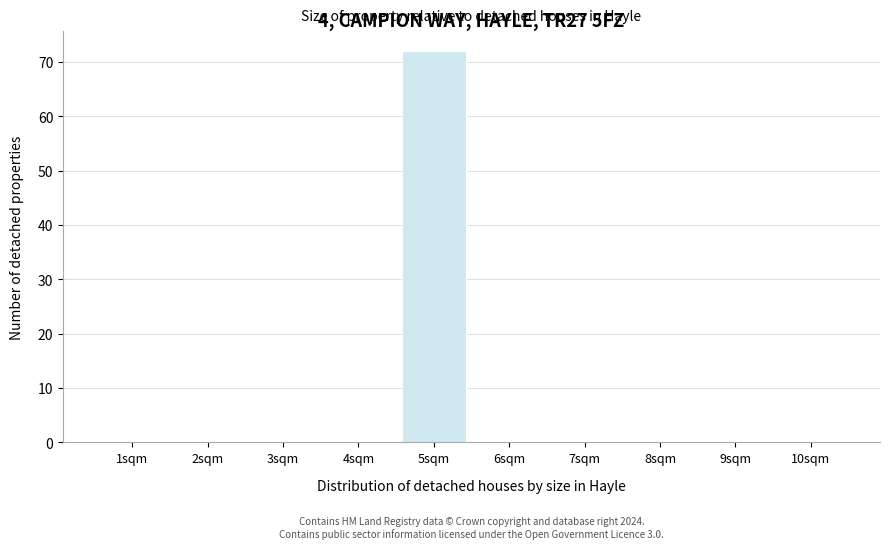

Reading left to right, list all the values displayed in this chart.

1sqm=0	2sqm=0	3sqm=0	4sqm=0	5sqm=72	6sqm=0	7sqm=0	8sqm=0	9sqm=0	10sqm=0